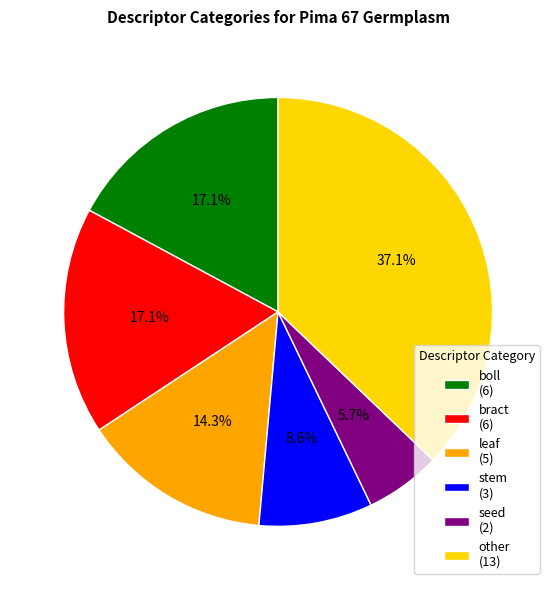

True or false: other accounts for 44% of the total.

False